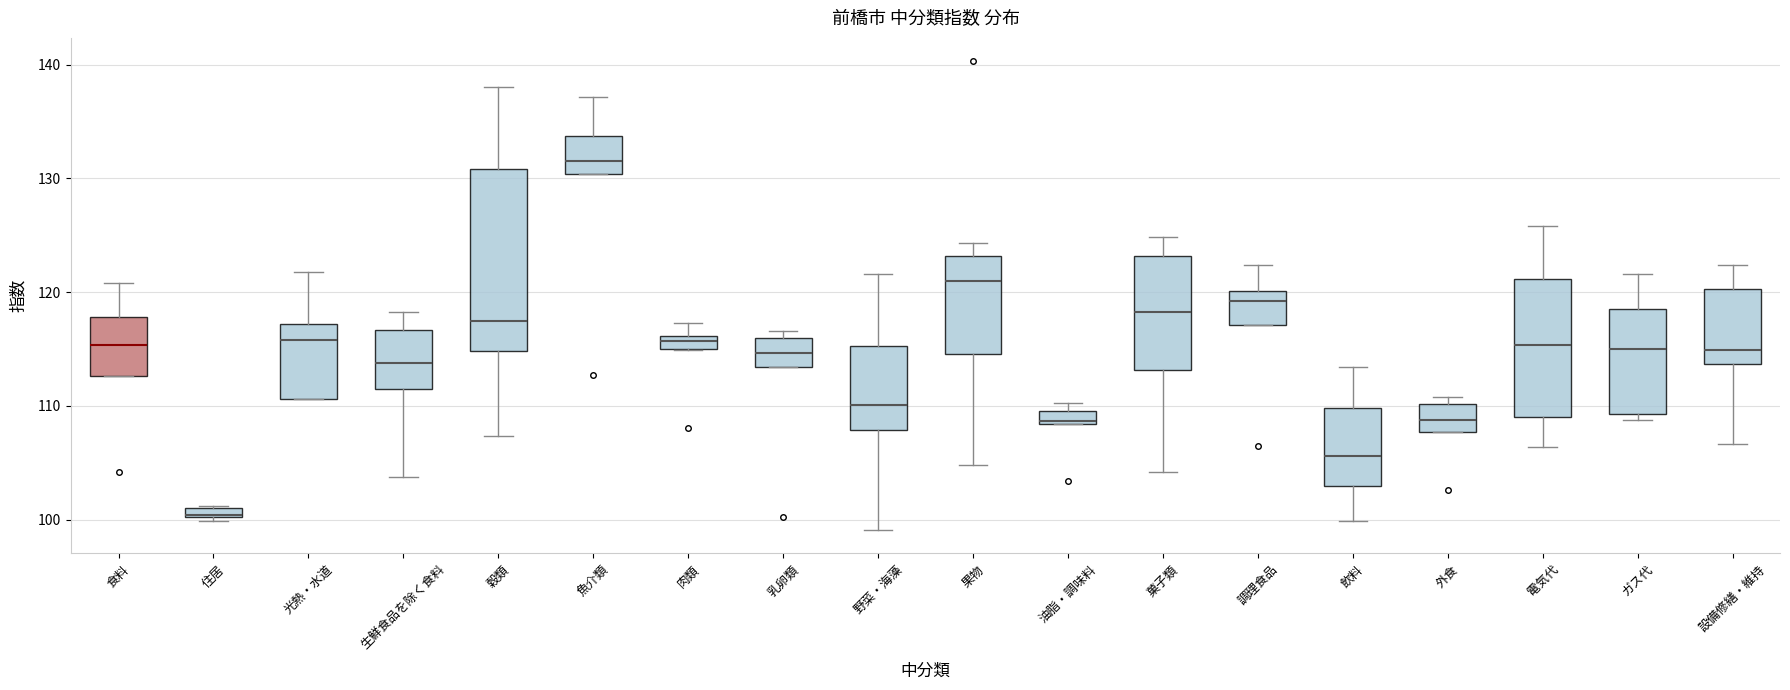

Where does the median line of the box for 果物 sit on the y-axis? The values are not printed on the chart, so give them approximately, as read against the axis.

121